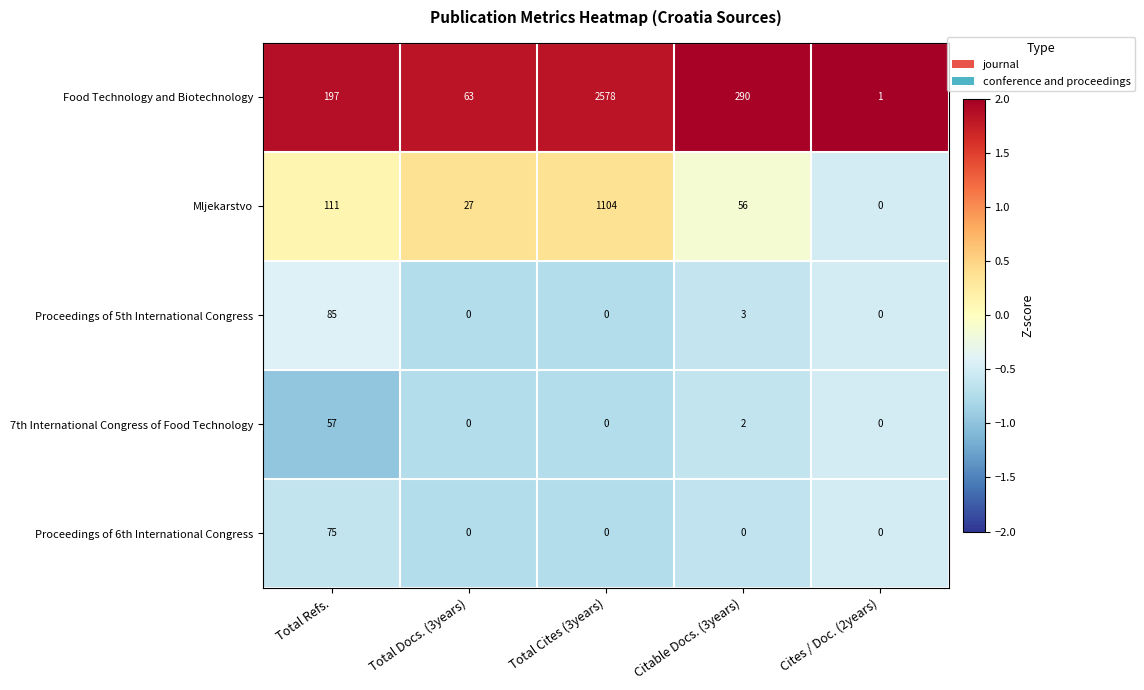

Between Total Docs. (3years) and Total Cites (3years), which series saw the biggest shift?

Food Technology and Biotechnology